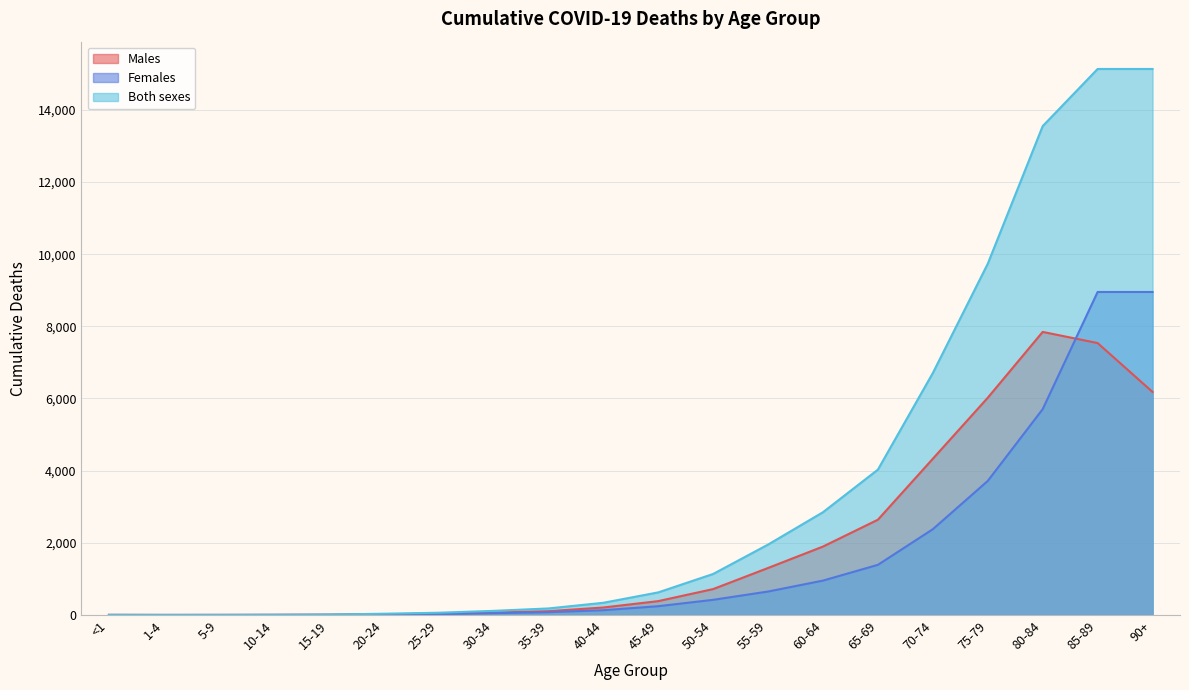

What are all the series names shown in the legend?

Males, Females, Both sexes